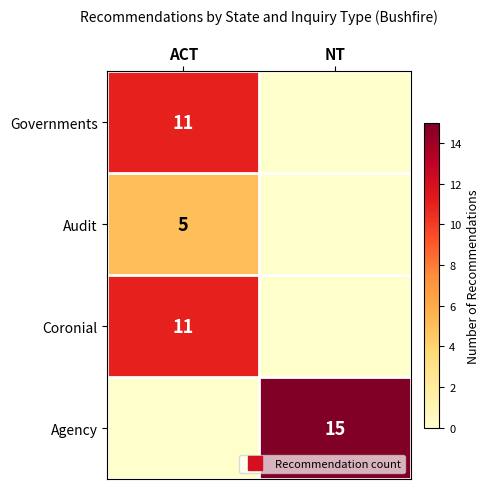

How many series are shown in this chart?

4